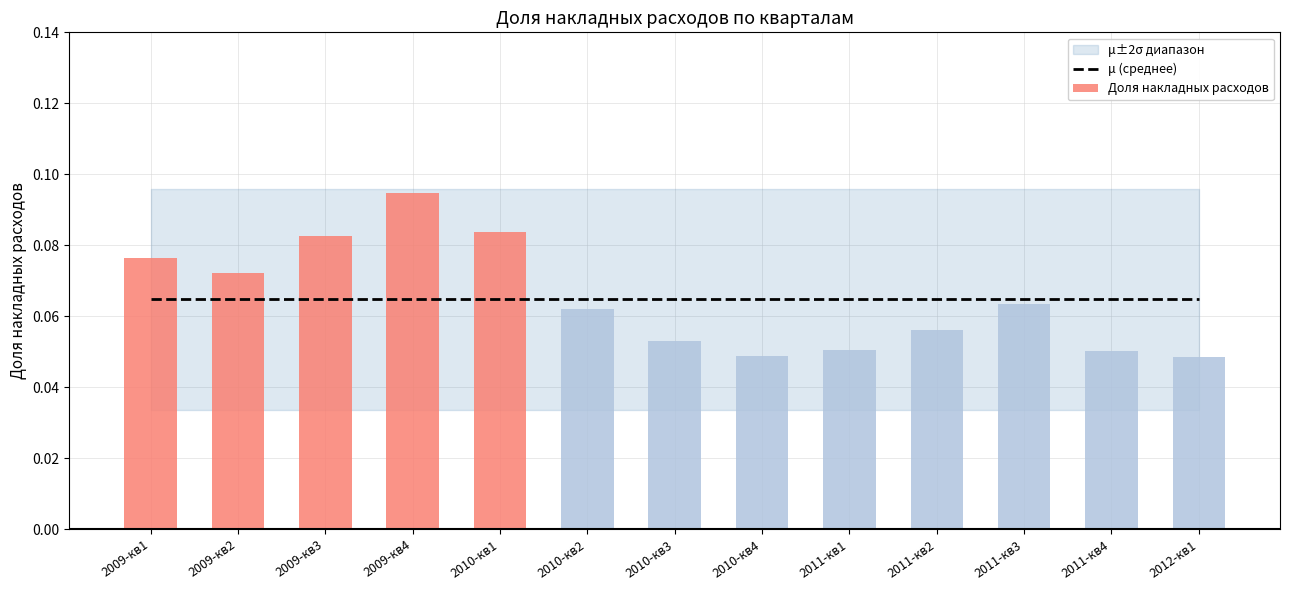

At 2010-кв4, list the series in order from largest to smallest.

mu_plus_2sigma, mu, Доля накладных расходов, mu_minus_2sigma